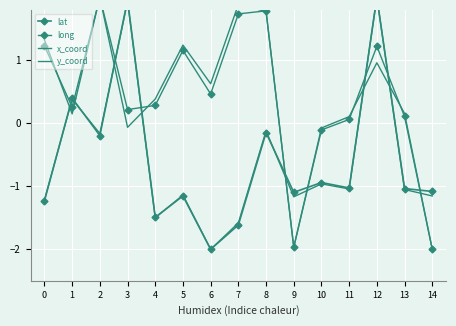

What is the difference between the second highest and second lowest values in the y_coord series?

3.5